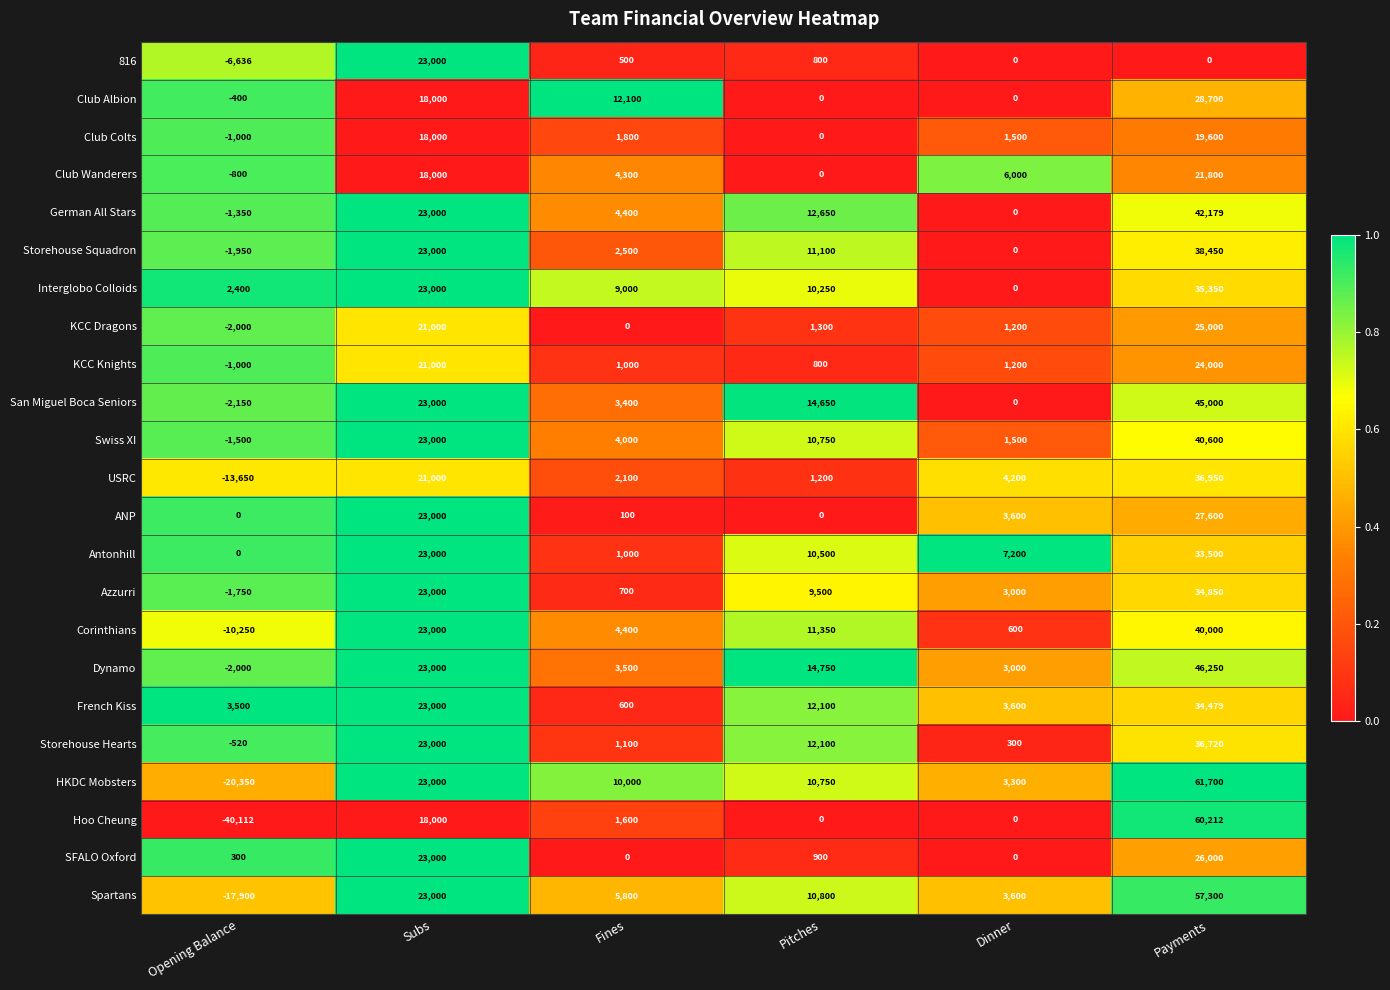

What is the greatest value displayed?

61700